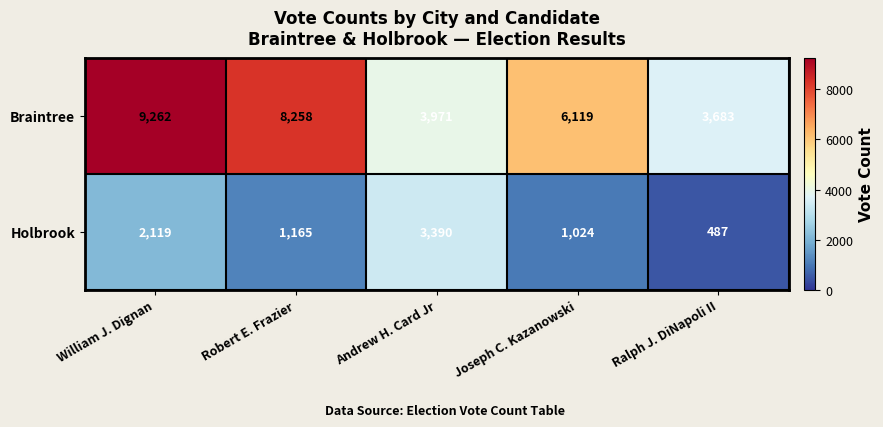

Where does the Braintree series first go above 6119?

William J. Dignan